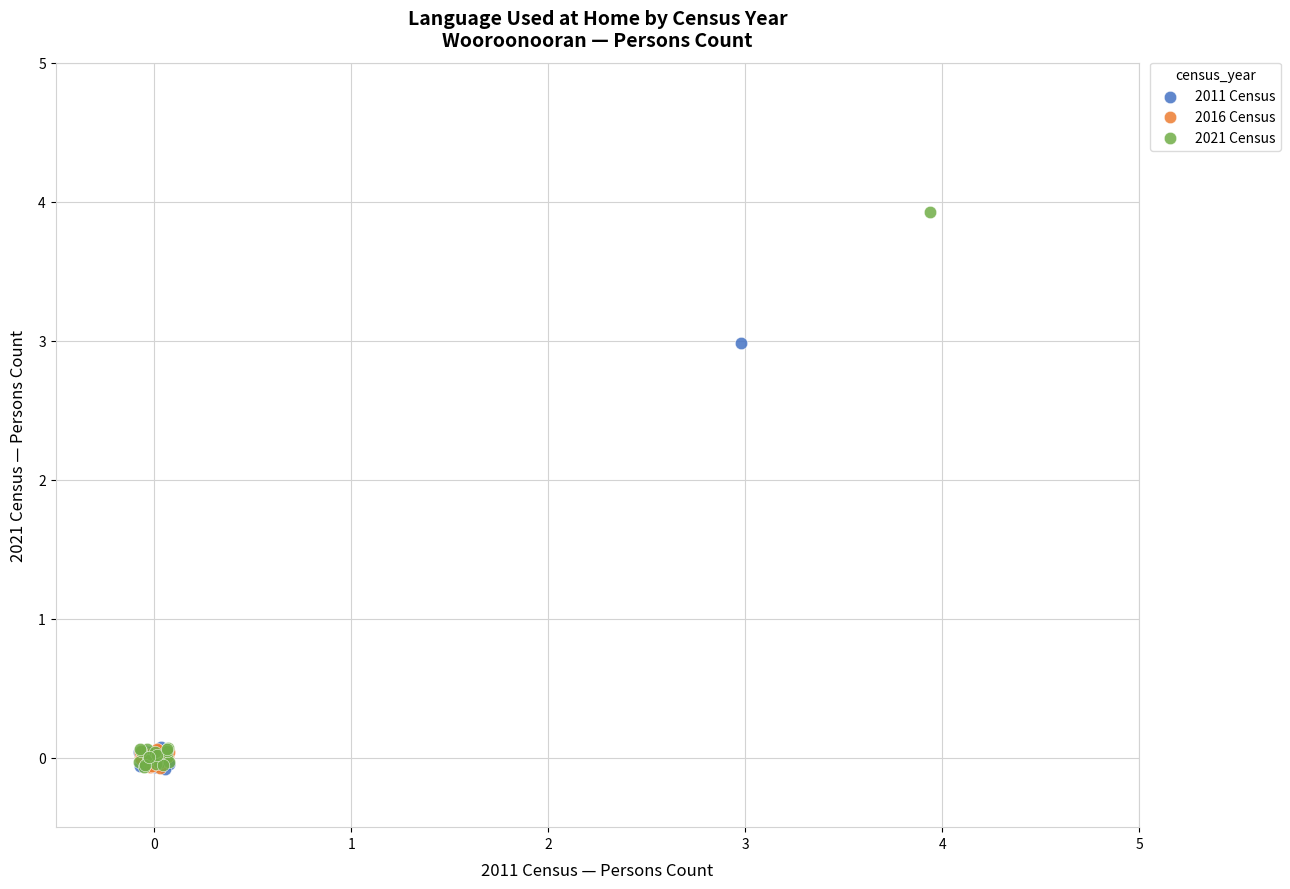

Which series reaches the maximum Y coordinate?

2021 Census